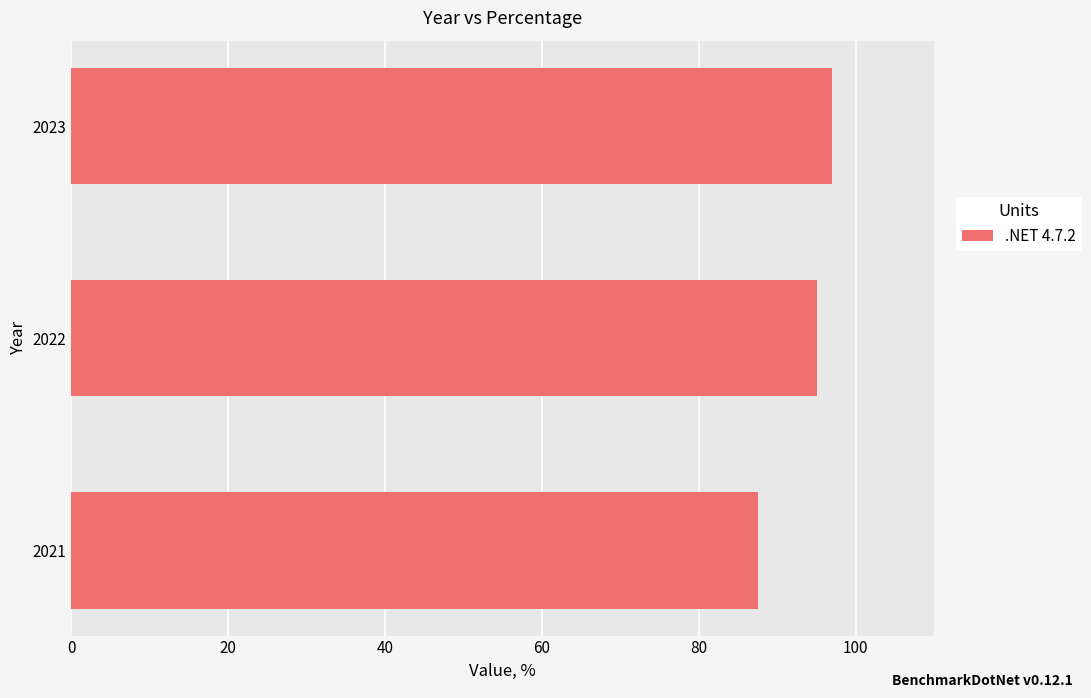

What is the average value?

93.2